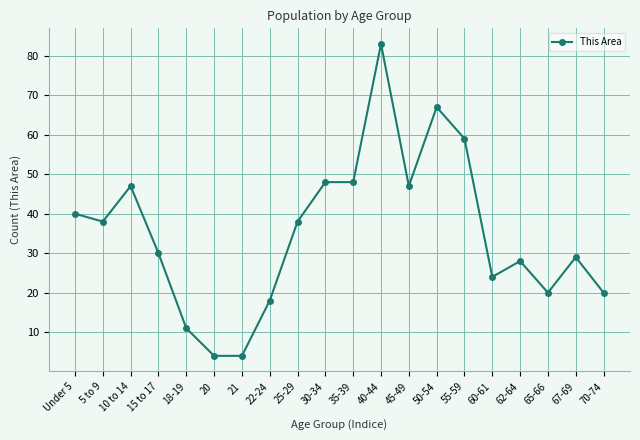

Between 18-19 and 35-39, which is larger?

35-39